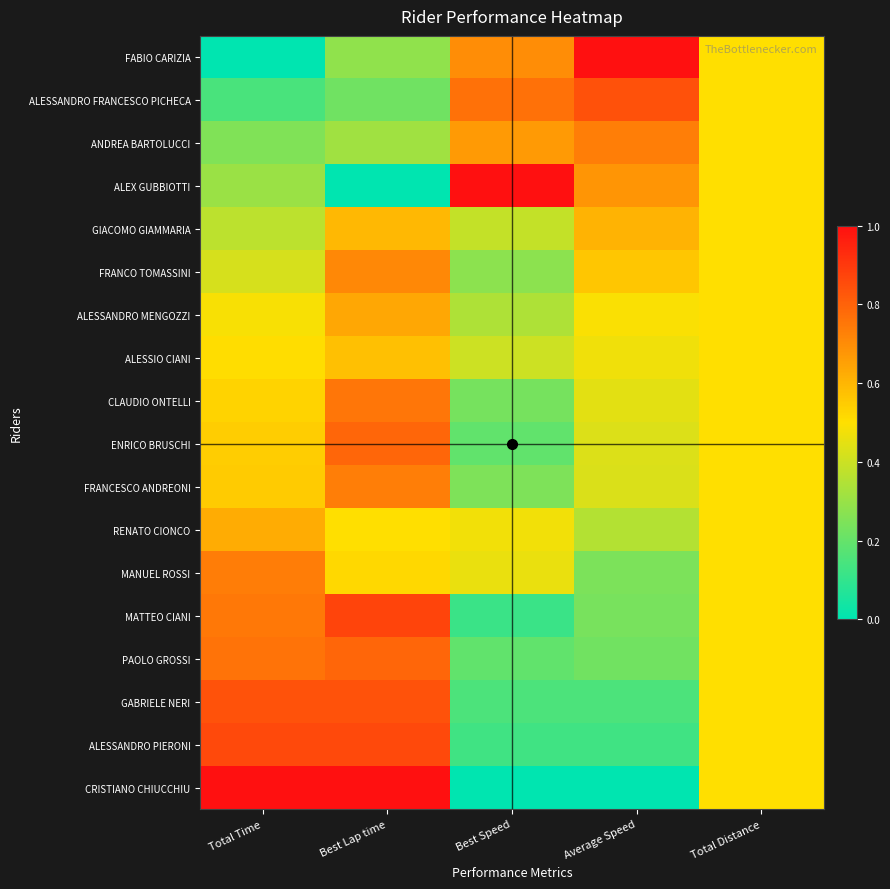

List the series in order of their peak value, highest first.

FABIO CARIZIA, ALEX GUBBIOTTI, CRISTIANO CHIUCCHIU, MATTEO CIANI, ALESSANDRO PIERONI, ALESSANDRO FRANCESCO PICHECA, GABRIELE NERI, PAOLO GROSSI, ENRICO BRUSCHI, CLAUDIO ONTELLI, MANUEL ROSSI, FRANCESCO ANDREONI, ANDREA BARTOLUCCI, FRANCO TOMASSINI, ALESSANDRO MENGOZZI, RENATO CIONCO, GIACOMO GIAMMARIA, ALESSIO CIANI